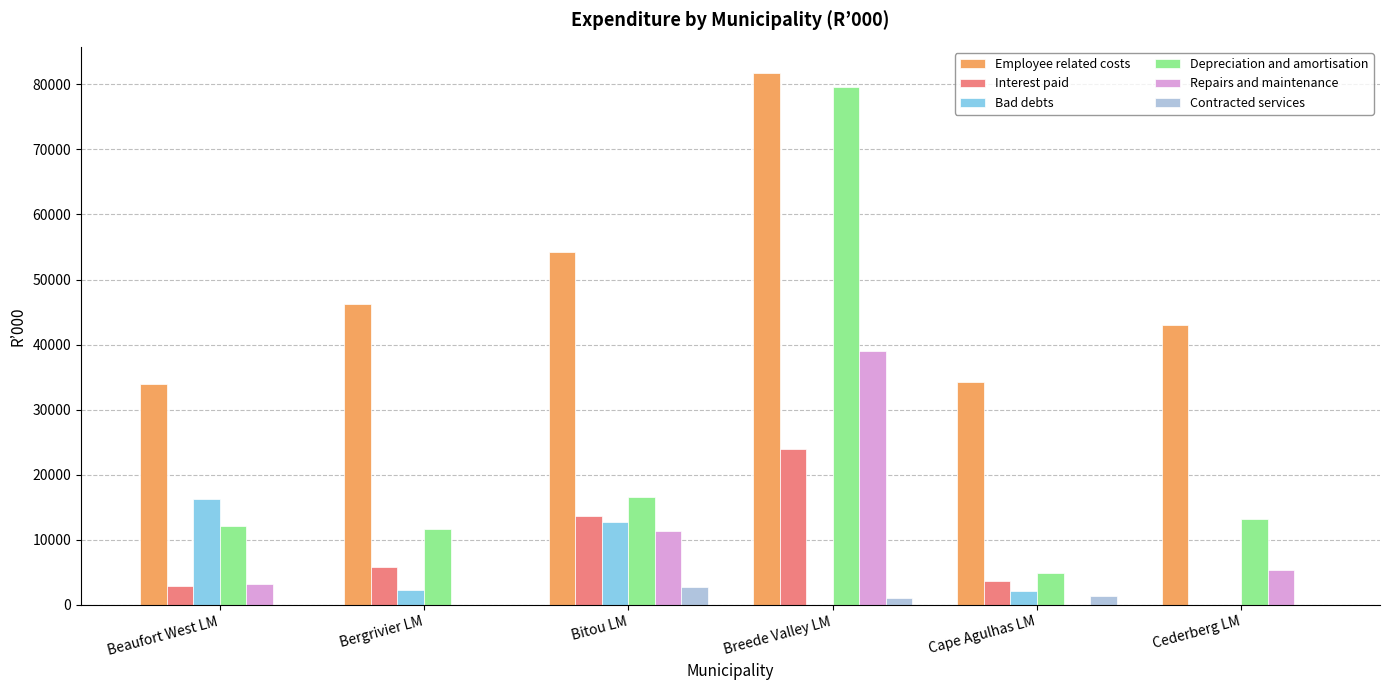

The Repairs and maintenance series shows -17365 at Bergrivier LM. True or false?

False